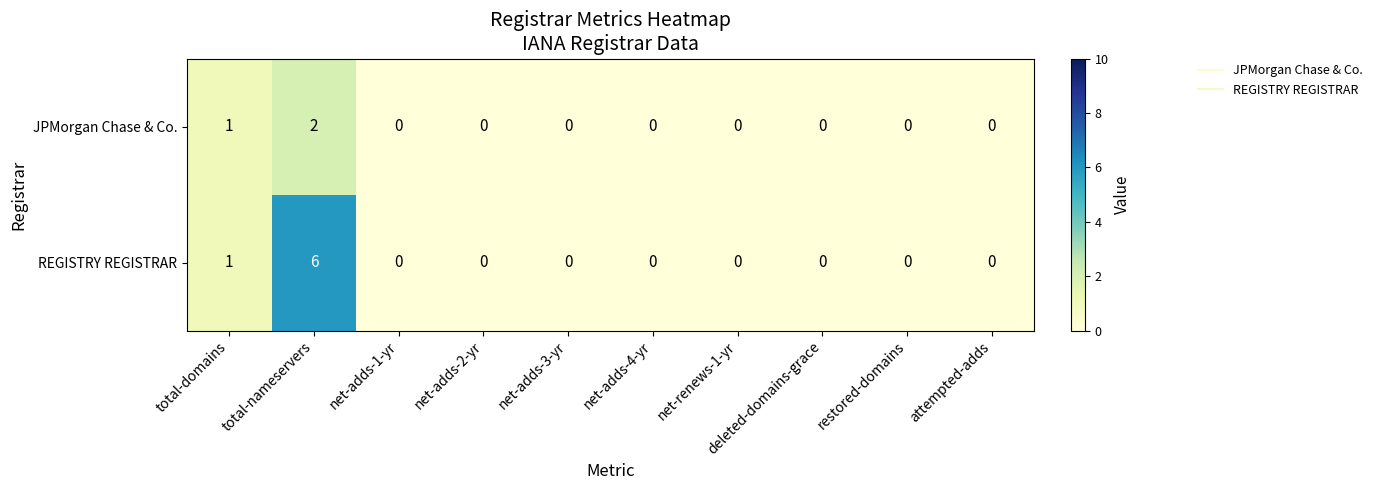

What is the sum of all JPMorgan Chase & Co. values?

3